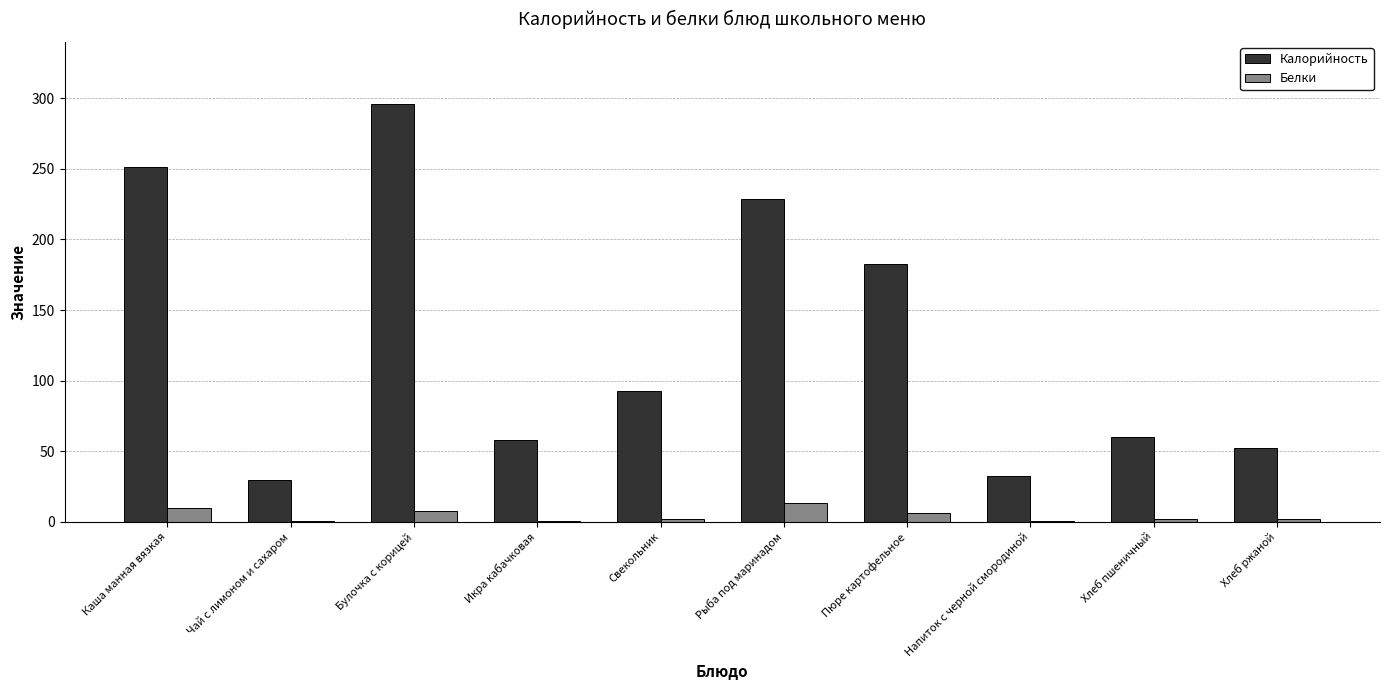

Does the chart contain stacked bars?

No